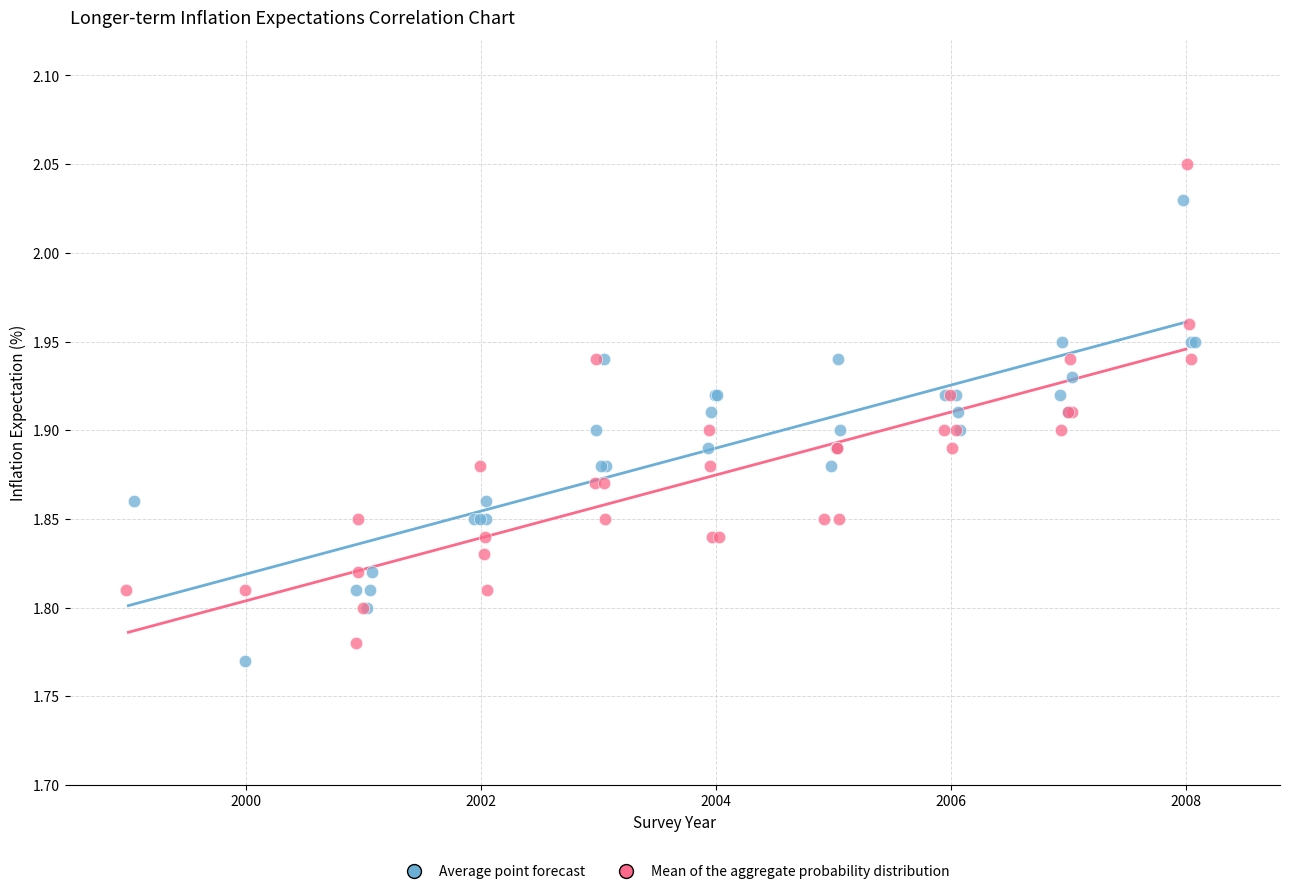

Which series contains the lowest Y value?

Average point forecast